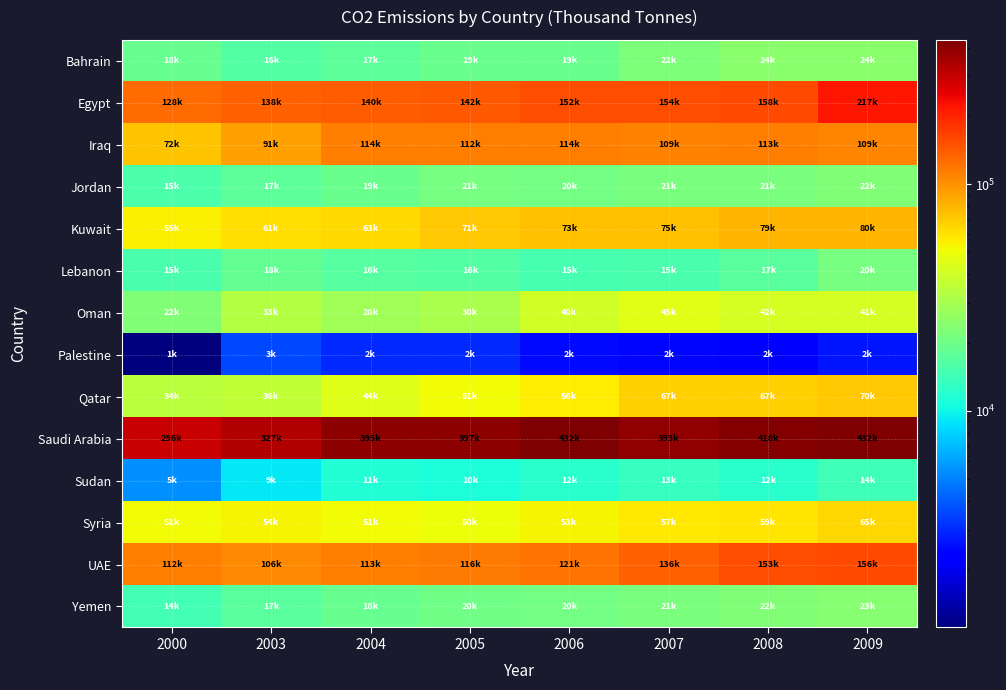

Reading left to right, extract all data points from this chart.

Bahrain: 2000=18643	2003=16468	2004=17510	2005=19208	2006=19497	2007=22398	2008=24301	2009=24221
Egypt: 2000=128000	2003=138100	2004=140300	2005=142600	2006=152000	2007=154000	2008=158000	2009=217000
Iraq: 2000=72445	2003=91118	2004=114084	2005=112885	2006=114333	2007=109849	2008=113050	2009=109038
Jordan: 2000=15508	2003=17470	2004=19241	2005=21027	2006=20733	2007=21496	2008=21426	2009=22548
Kuwait: 2000=55181	2003=61657	2004=63534	2005=71547	2006=73769	2007=75236	2008=79757	2009=80205
Lebanon: 2000=15354	2003=18221	2004=16832	2005=16391	2006=15024	2007=15445	2008=17030	2009=20968
Oman: 2000=22567	2003=33128	2004=28771	2005=30425	2006=40267	2007=45324	2008=42086	2009=41144
Palestine: 2000=1110	2003=3579	2004=2981	2005=2991	2006=2463	2007=2401	2008=2260	2009=2643
Qatar: 2000=34730	2003=36157	2004=44393	2005=51881	2006=56736	2007=67293	2008=67847	2009=70344
Saudi Arabia: 2000=296935	2003=327272	2004=395834	2005=397642	2006=432739	2007=393535	2008=418240	2009=432772
Sudan: 2000=5534	2003=9072	2004=11463	2005=10898	2006=12160	2007=13150	2008=12024	2009=14338
Syria: 2000=51048	2003=54286	2004=51111	2005=50634	2006=53590	2007=57429	2008=59039	2009=65313
UAE: 2000=112562	2003=106365	2004=113442	2005=116281	2006=121590	2007=136750	2008=153050	2009=156823
Yemen: 2000=14639	2003=17305	2004=18881	2005=20044	2006=20792	2007=21709	2008=22647	2009=23997